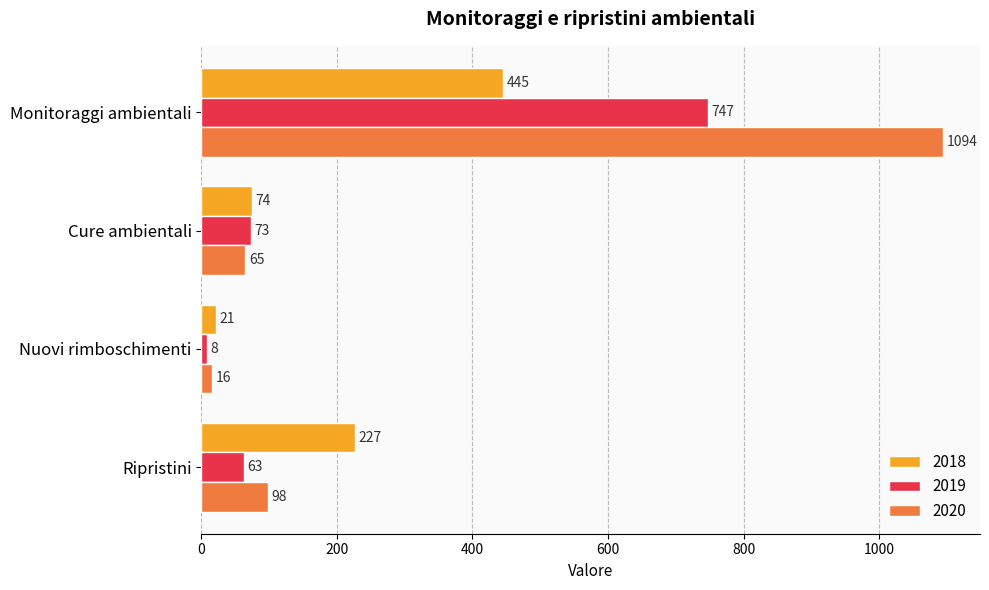

How many data points in 2020 are less than 98?

2